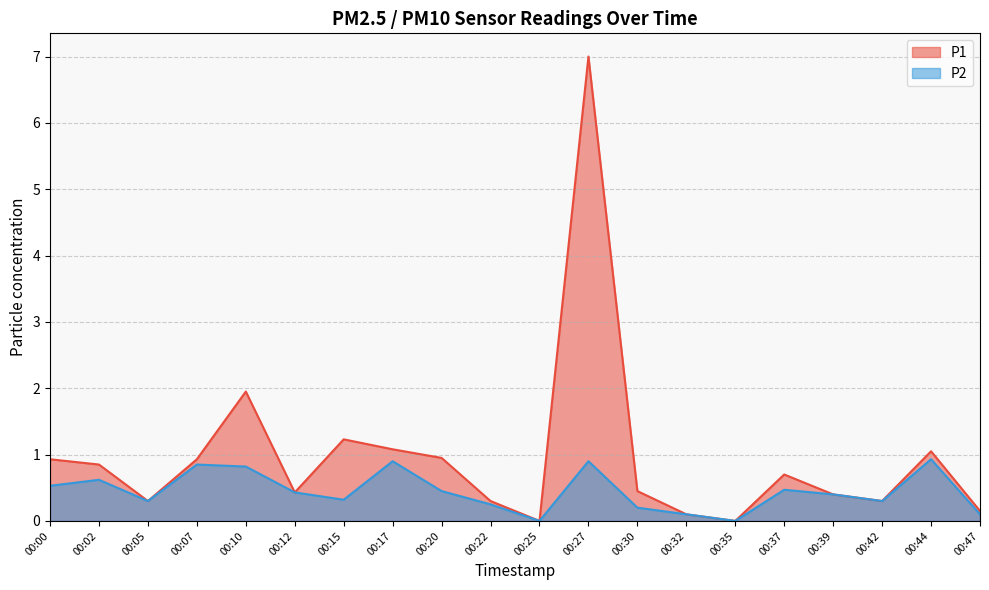

What is the value of the P1 point at the 12th from the left?

7.0